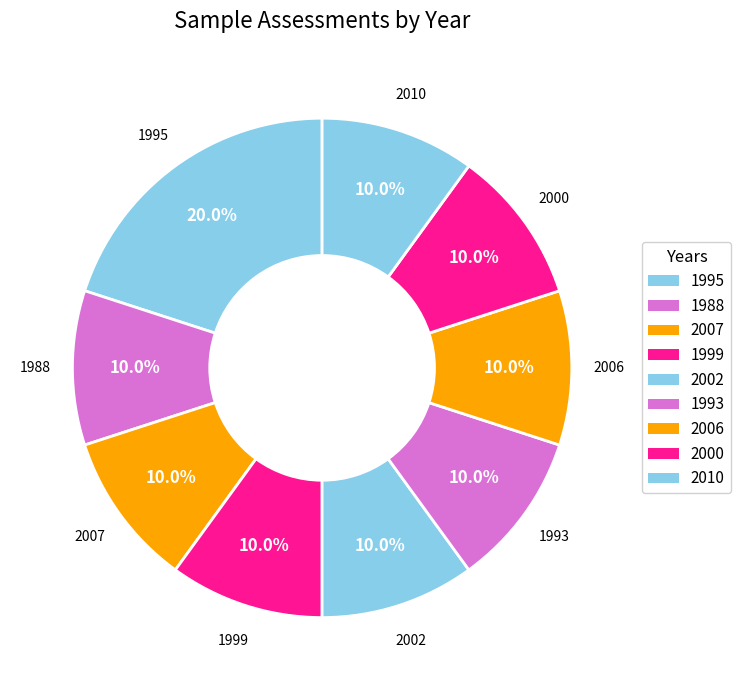

Count the number of slices in the pie.

9